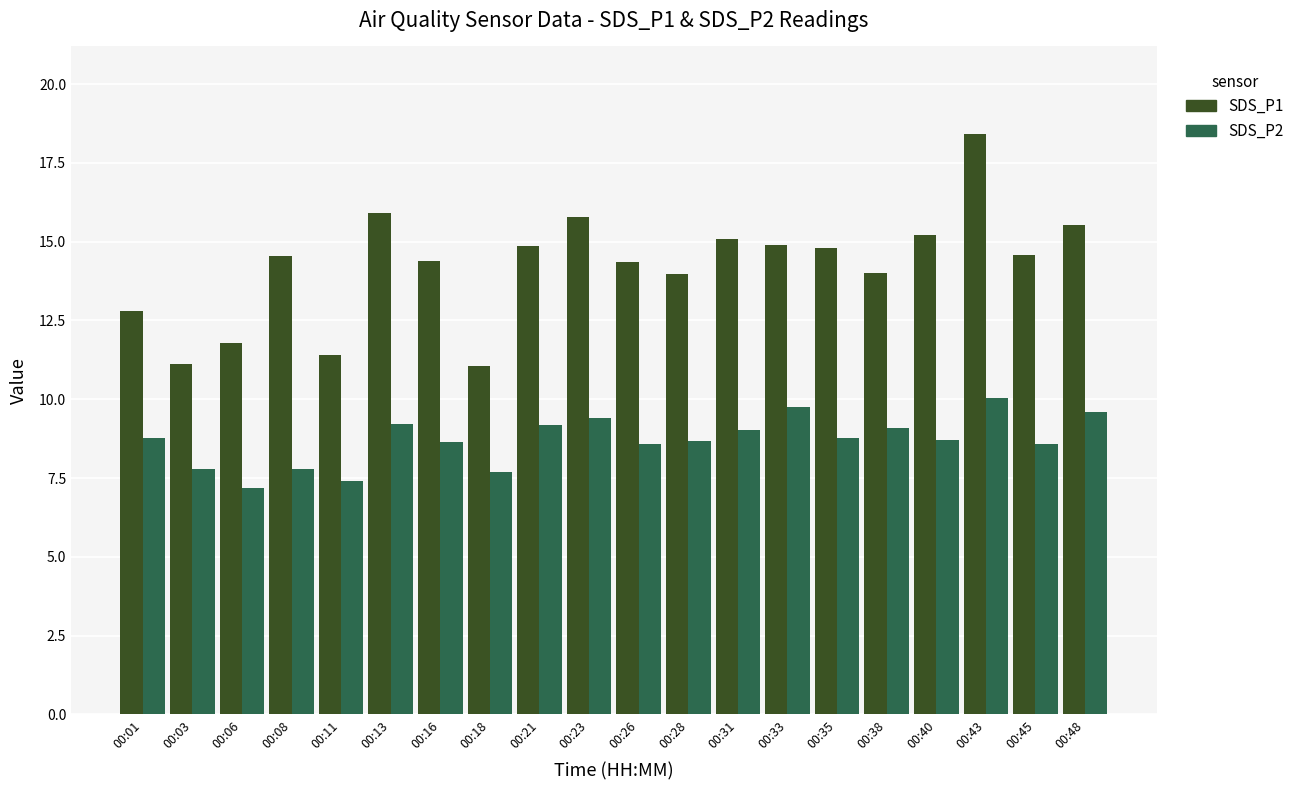

Does the chart contain any negative values?

No